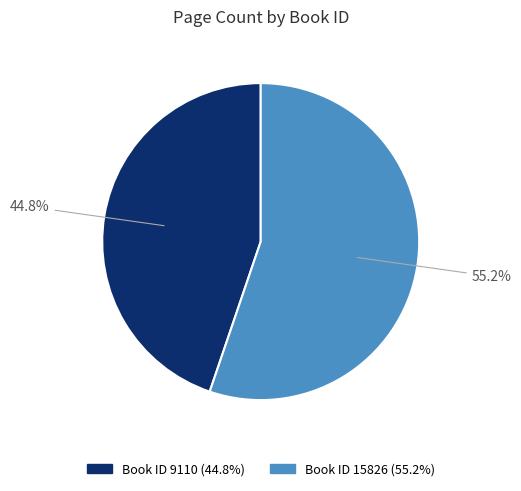

Is there a majority slice in this chart?

Yes